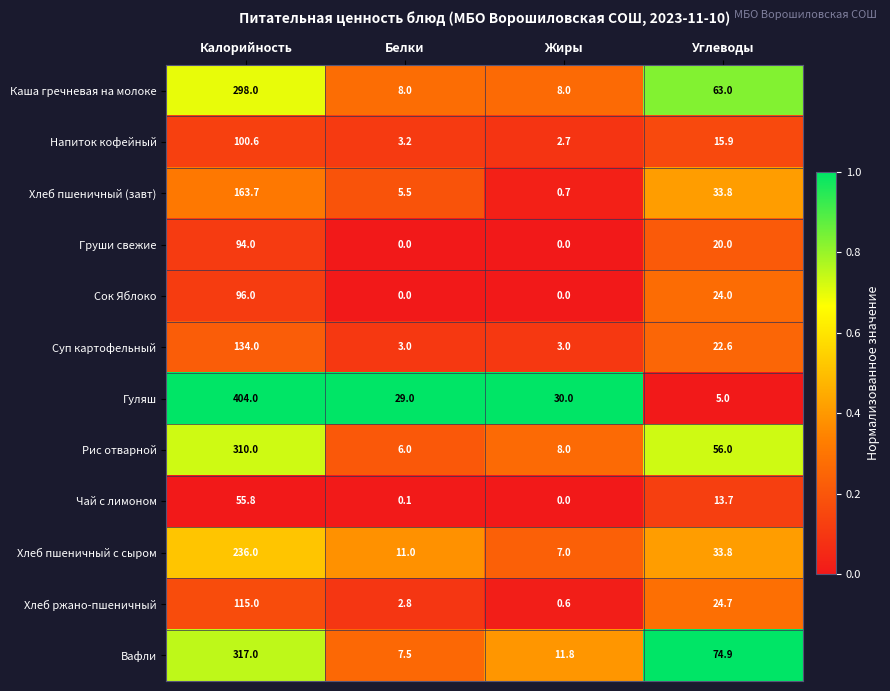

The value of Напиток кофейный at Калорийность is 65.8. True or false?

False